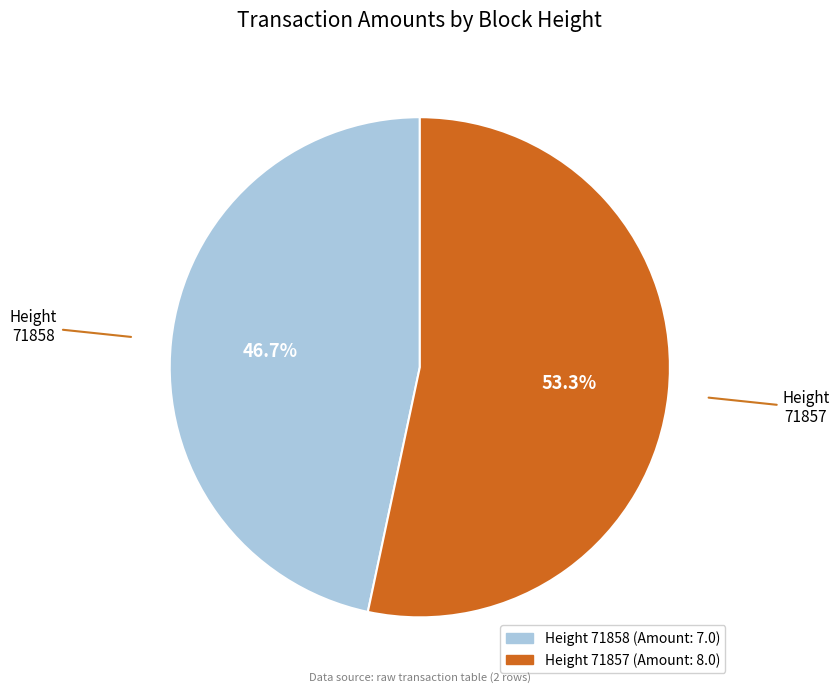

How many segments does this pie chart have?

2